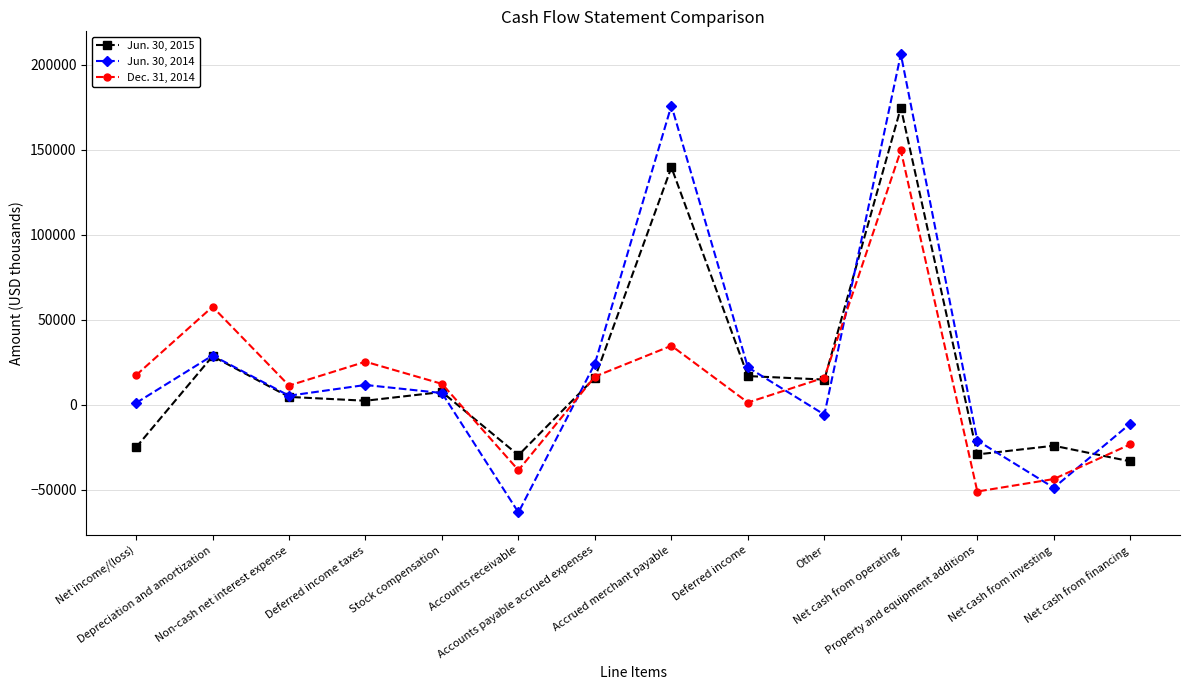

Is the value of Dec. 31, 2014 at Accrued merchant payable greater than the value of Jun. 30, 2014 at Net cash from investing?

Yes